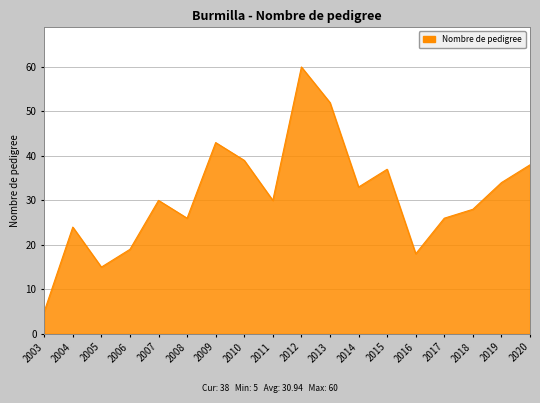

How many lines are shown in the chart?

1